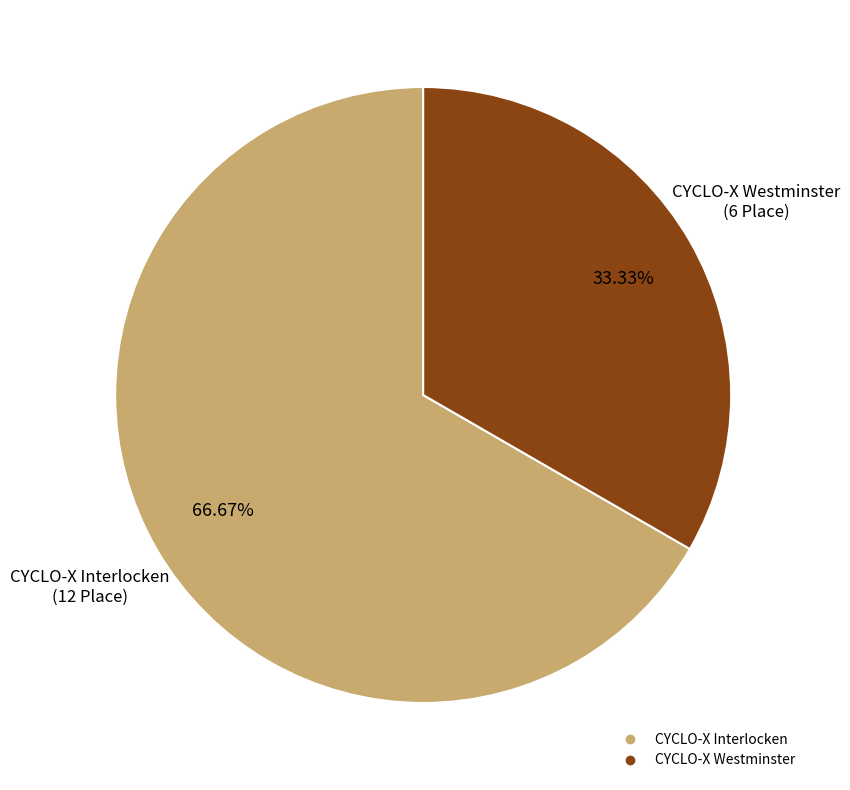

To the nearest percent, what is the difference between the largest and smallest slice percentages?

33%